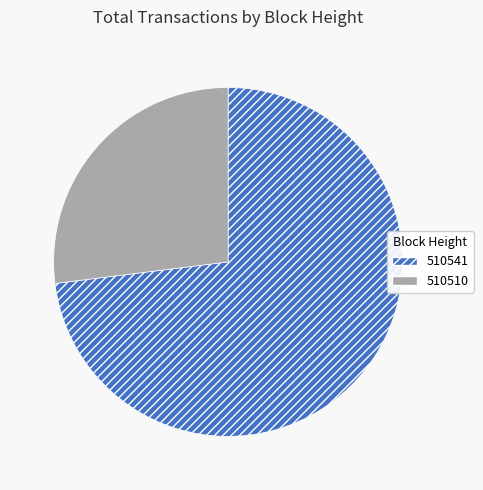

What is the ratio of the value at 510510 to the value at 510541?

0.4